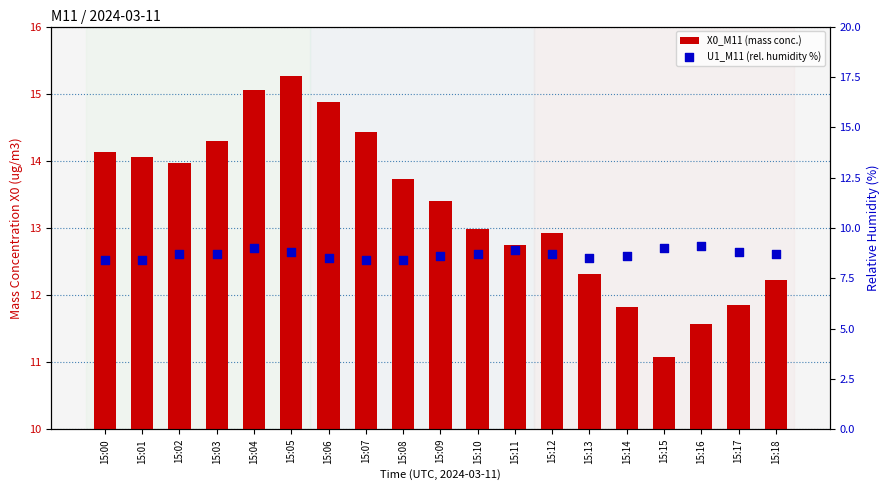

Which series contains the lowest Y value?

U1_M11 (rel. humidity %)